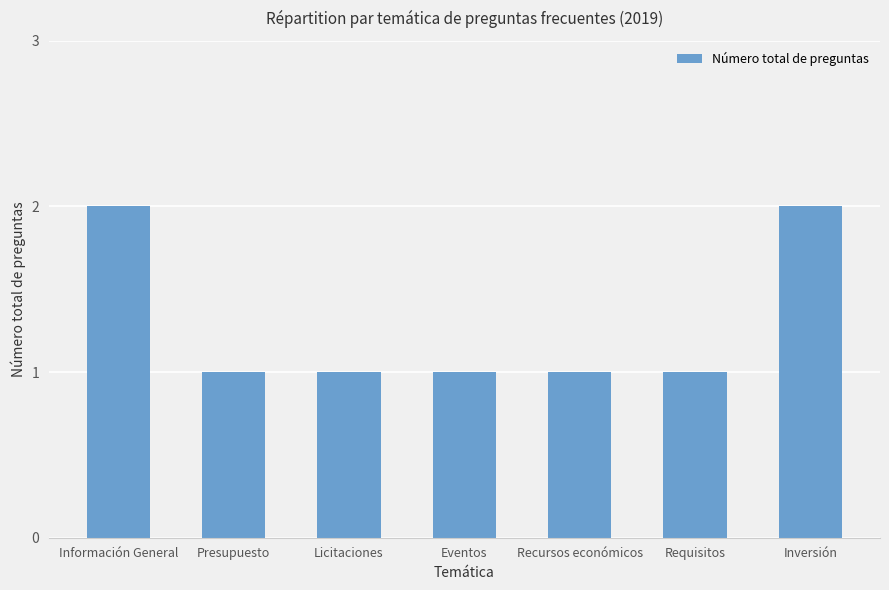

What is the sum of all values?

9